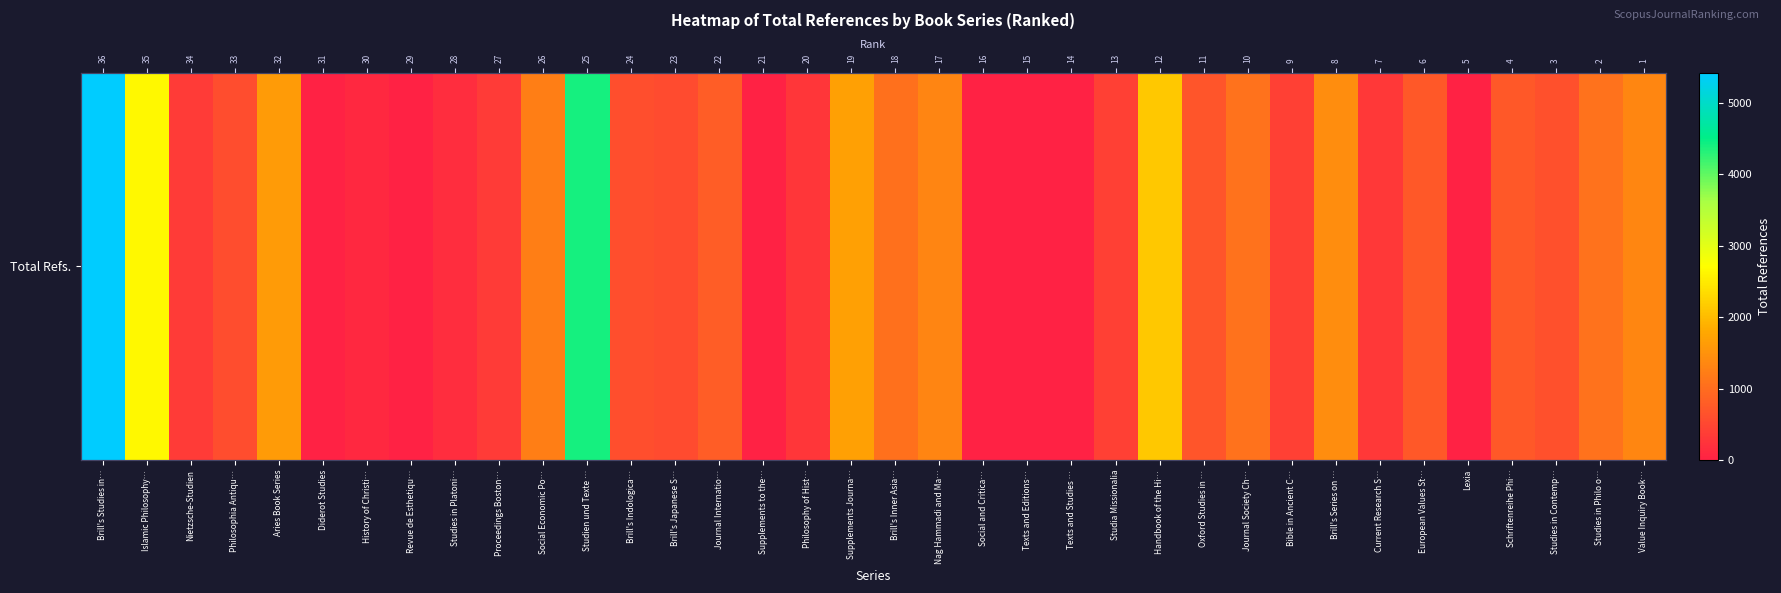

At which label is the value closest to 2712?

Islamic Philosophy…